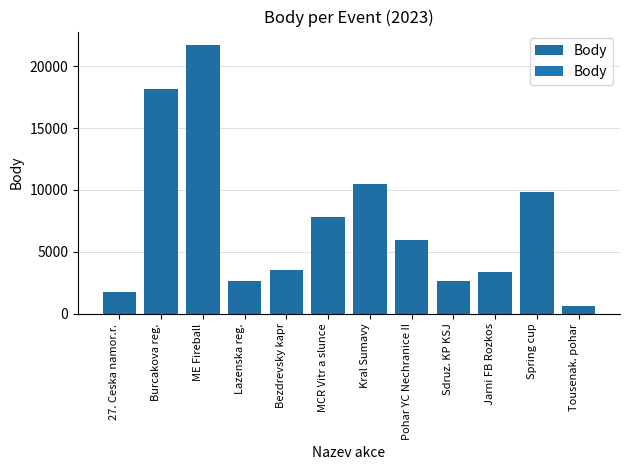

What is the difference between the values at Pohar YC Nechranice II and Lazenska reg.?

3343